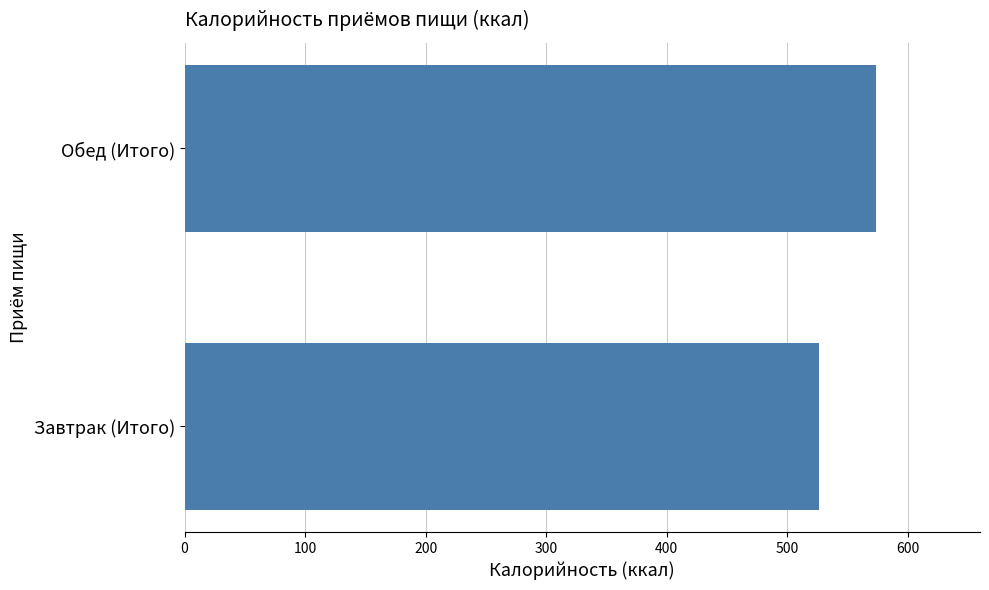

How many data points does each series have?

2